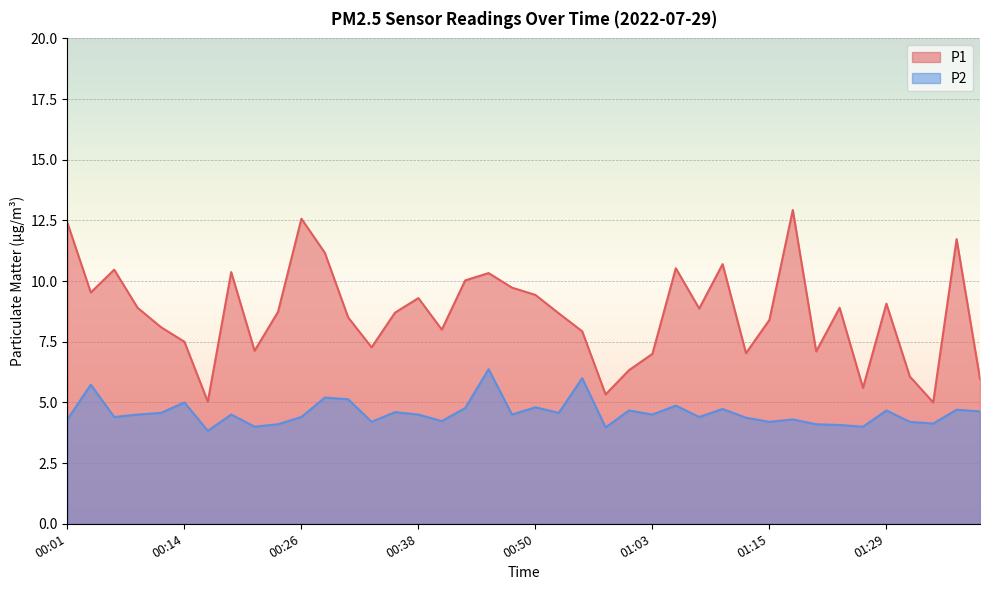

How many lines are shown in the chart?

2